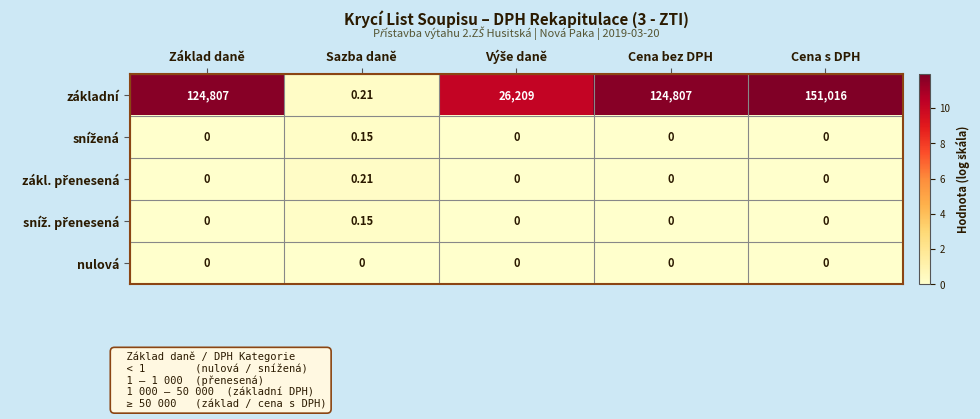

Which series changed the most between Cena bez DPH and Cena s DPH?

základní